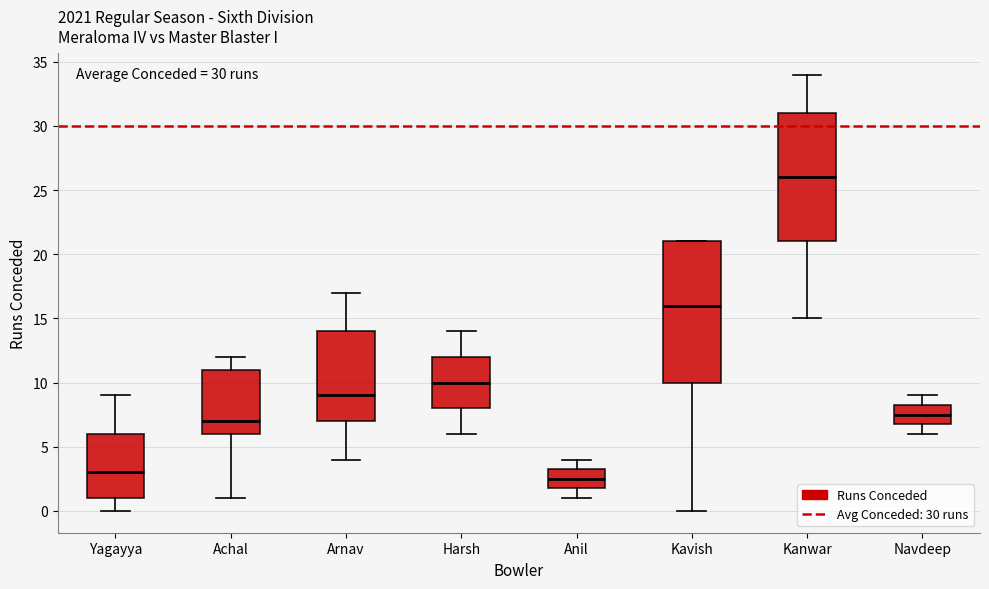

Which box's median line is the lowest?

Anil